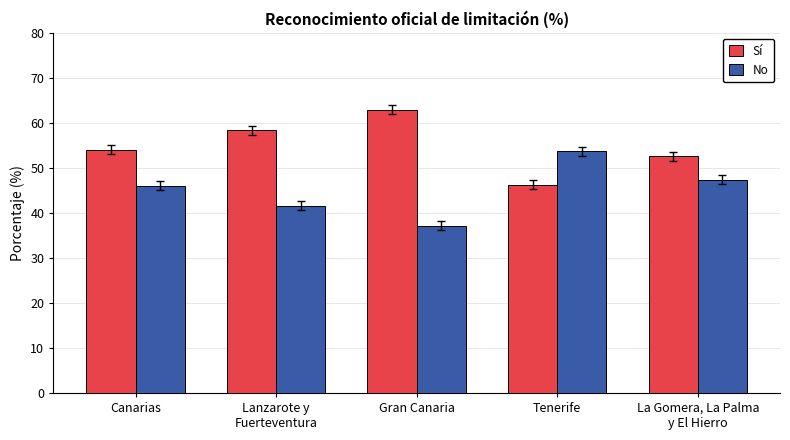

How many distinct data groups are displayed?

2